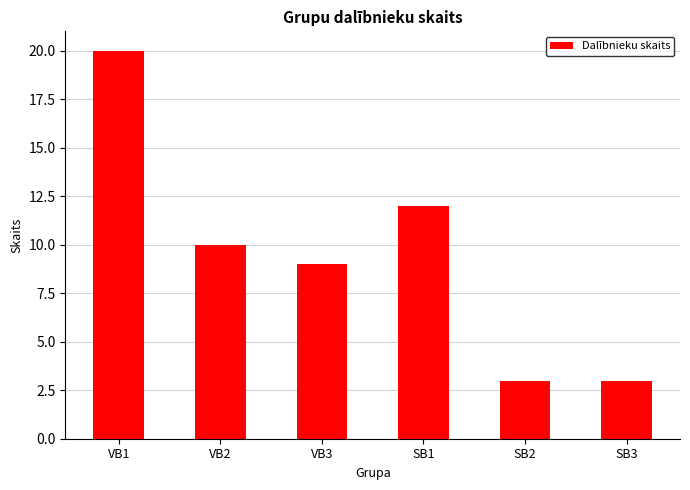

What is the sum of all values?

57